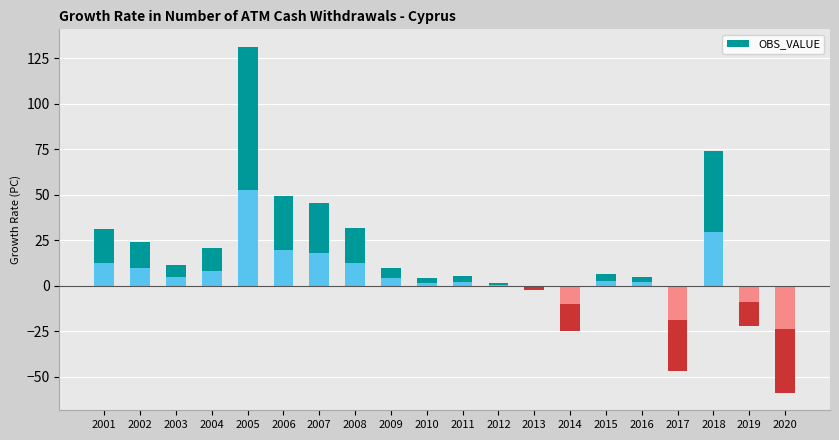

What is the difference between the second highest and minimum values?

133.0